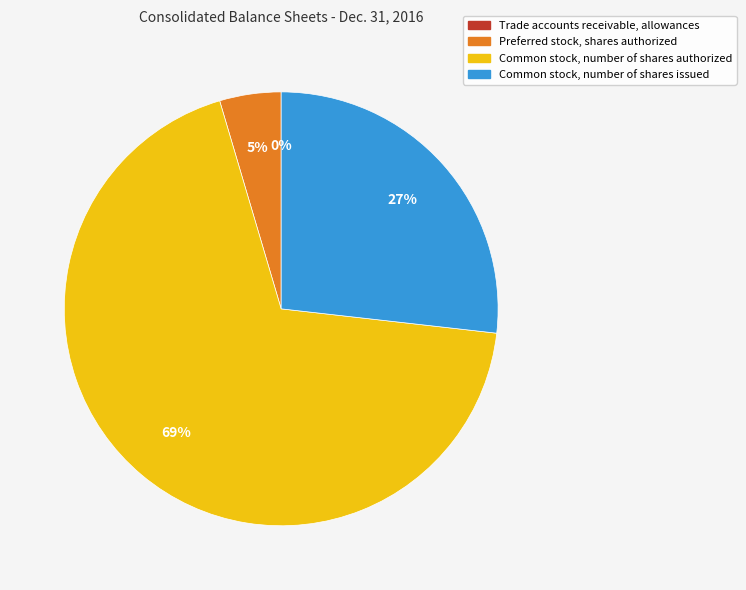

The Common stock, number of shares authorized slice represents 81% of the pie. True or false?

False